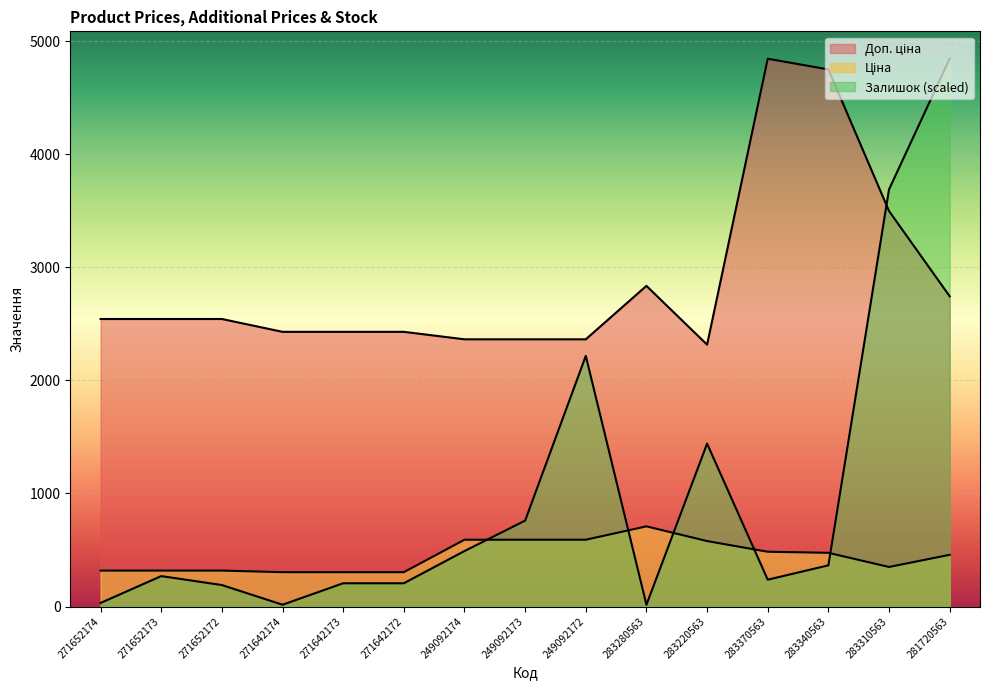

Which series ends up on top after the final intersection of Залишок and Ціна?

Залишок